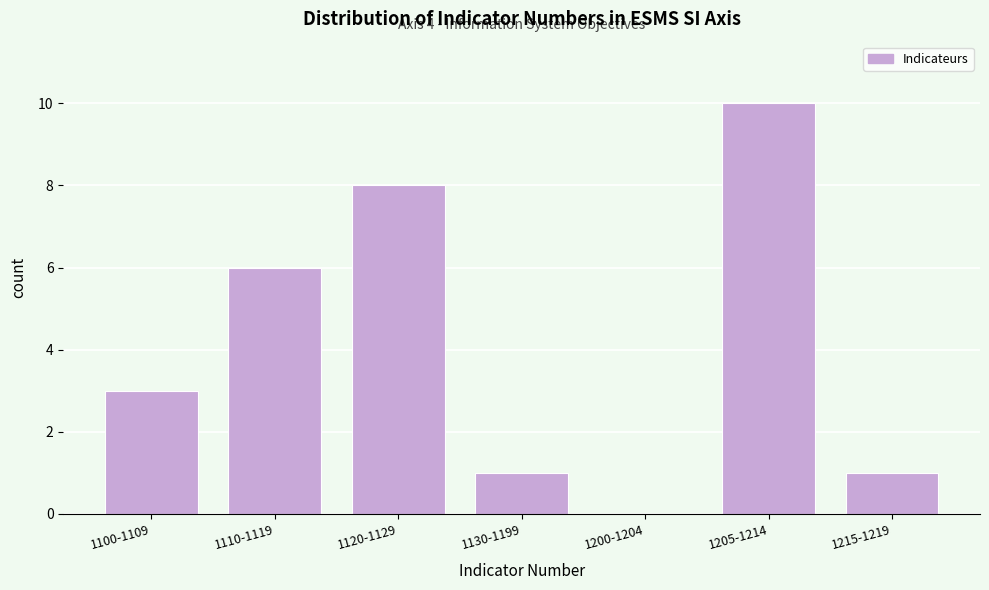

Reading left to right, extract all data points from this chart.

1100-1109=3	1110-1119=6	1120-1129=8	1130-1199=1	1200-1204=0	1205-1214=10	1215-1219=1